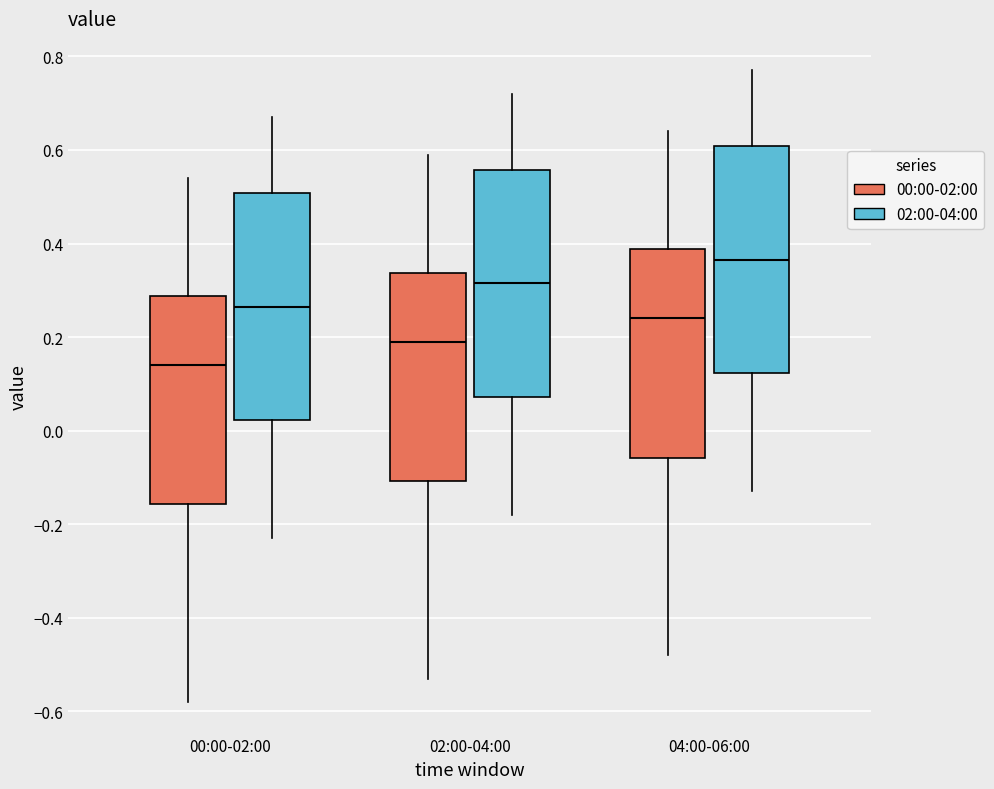

Reading left to right, read every box against the y-axis: the position of its median line, the range the box covers, and the ends of its whiskers. The values are not printed on the chart, so give them approximately, as read against the axis.

00:00-02:00 (00:00-02:00): median 0.14, box -0.16 to 0.28, whiskers -0.58 to 0.54
00:00-02:00 (02:00-04:00): median 0.26, box 0.02 to 0.50, whiskers -0.22 to 0.68
02:00-04:00 (00:00-02:00): median 0.20, box -0.10 to 0.34, whiskers -0.52 to 0.60
02:00-04:00 (02:00-04:00): median 0.32, box 0.08 to 0.56, whiskers -0.18 to 0.72
04:00-06:00 (00:00-02:00): median 0.24, box -0.06 to 0.38, whiskers -0.48 to 0.64
04:00-06:00 (02:00-04:00): median 0.36, box 0.12 to 0.60, whiskers -0.12 to 0.78